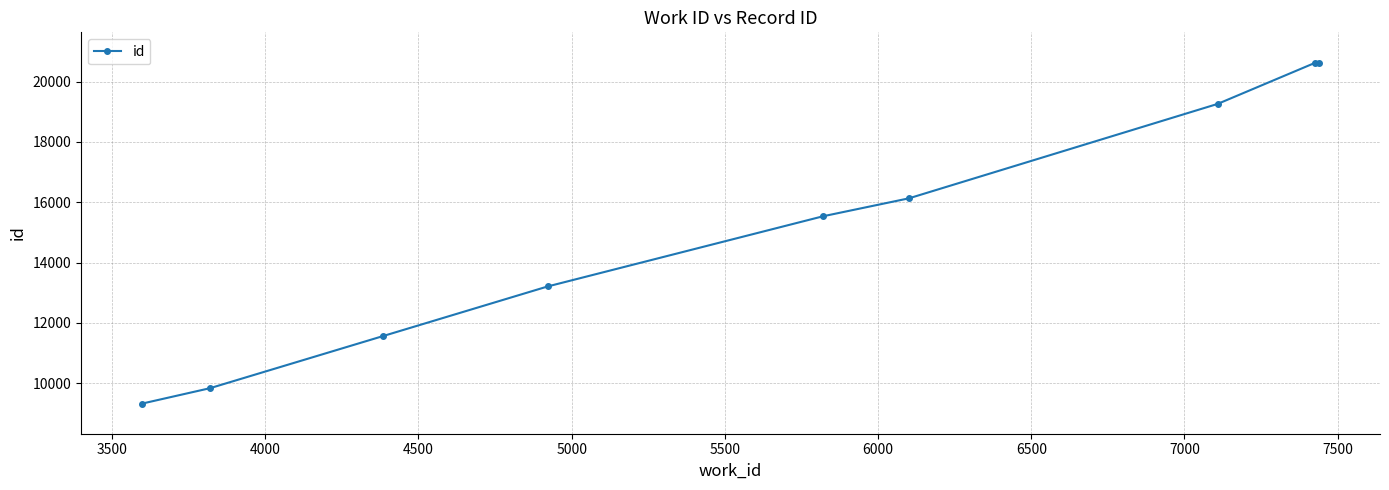

True or false: there are more than 1 points higher than both neighbors.

False